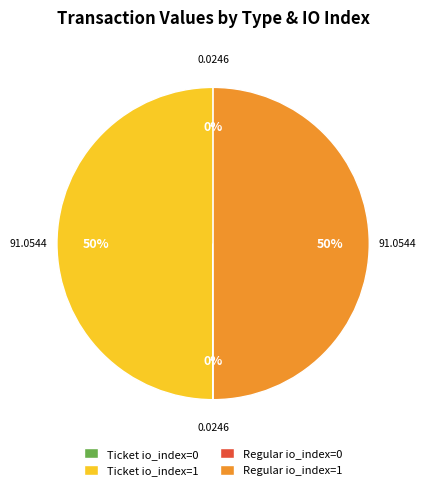

To the nearest percent, what is the difference between the largest and smallest slice percentages?

50%